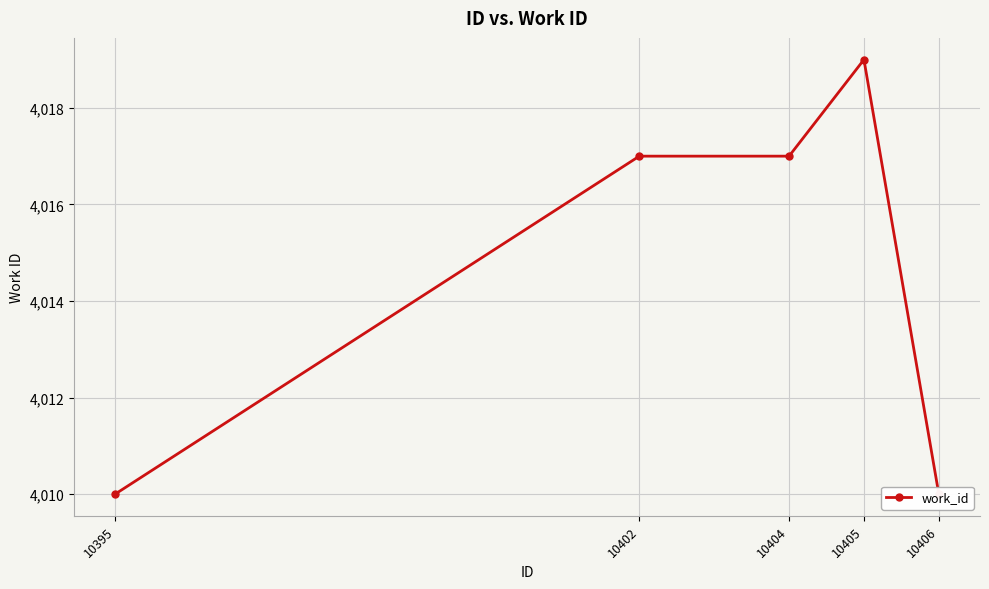

Does the chart display data point markers on the line(s)?

Yes